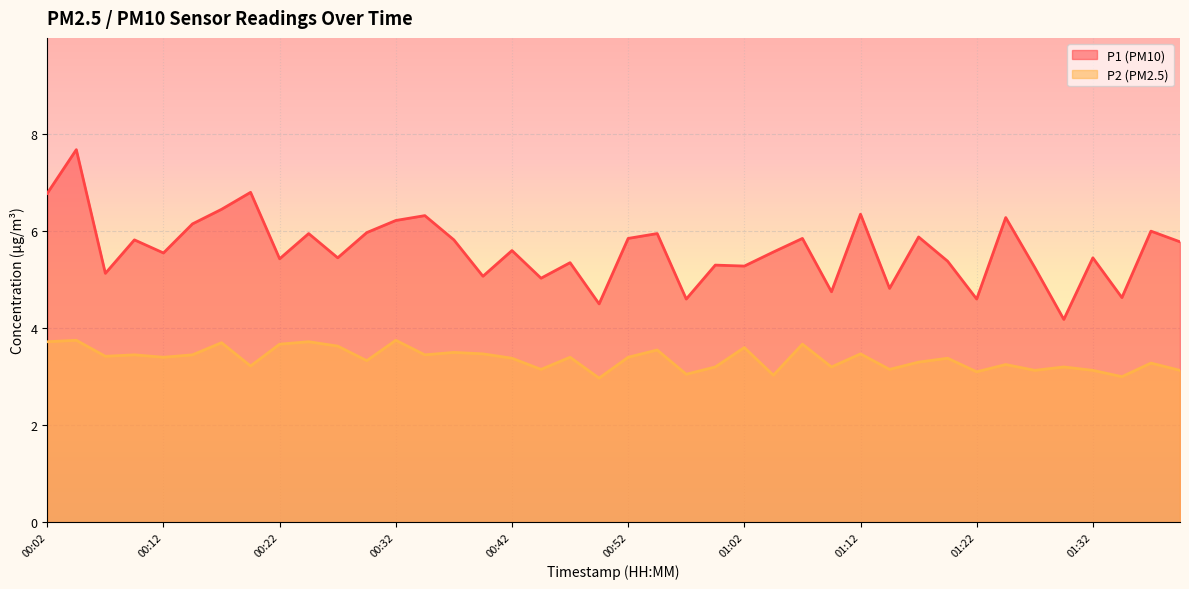

True or false: P2 has a value of 3.2 at 01:30.

True